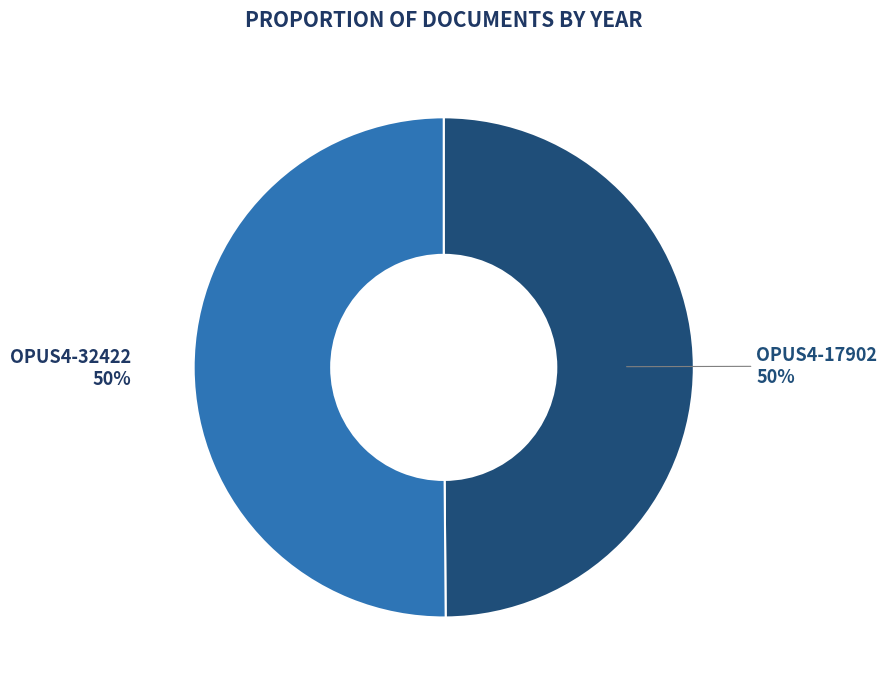

What percentage is the OPUS4-17902 slice, to the nearest percent?

50%